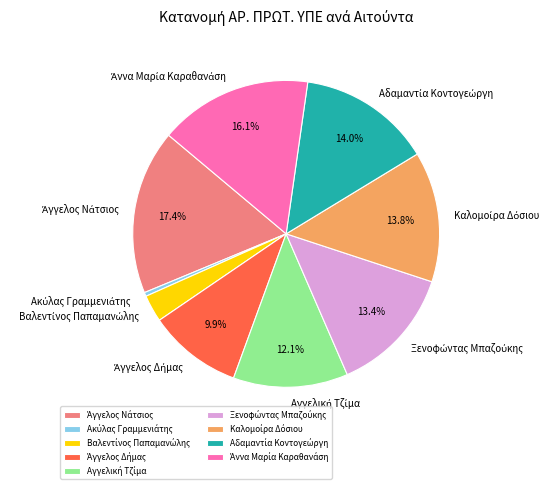

Is there any slice that represents more than half of the pie?

No